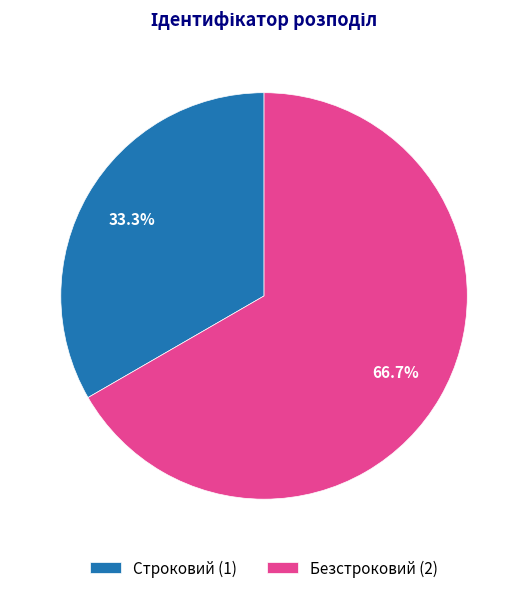

To the nearest percent, what percentage of the pie is Строковий?

33%